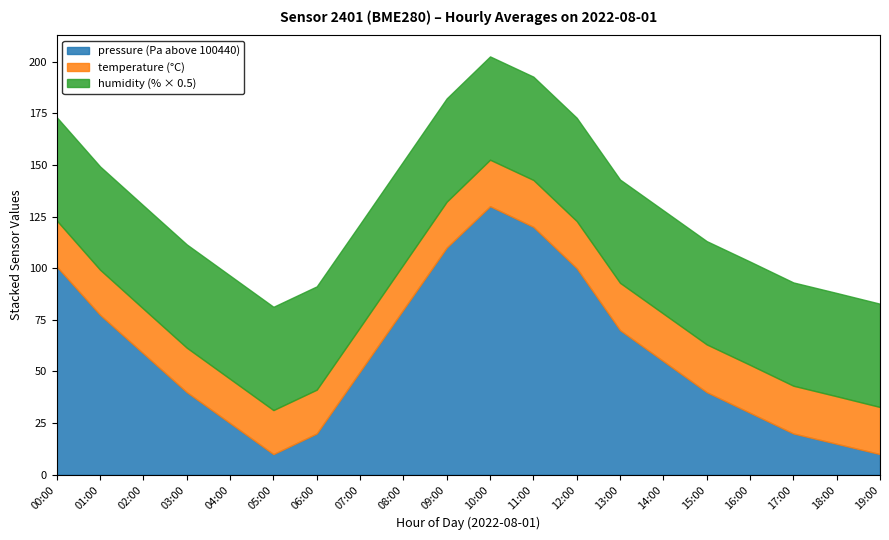

Between 13:00 and 07:00, which is larger?

13:00